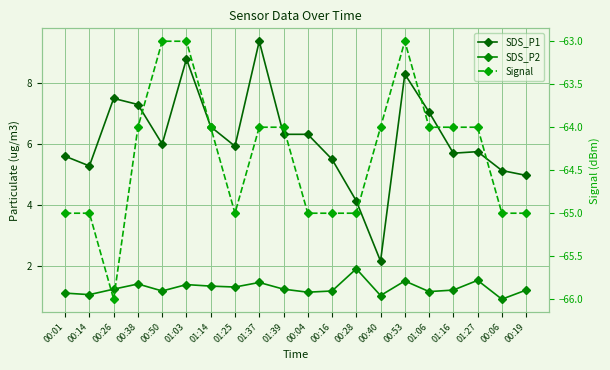

What is the total value across all series at 01:14?

-56.1